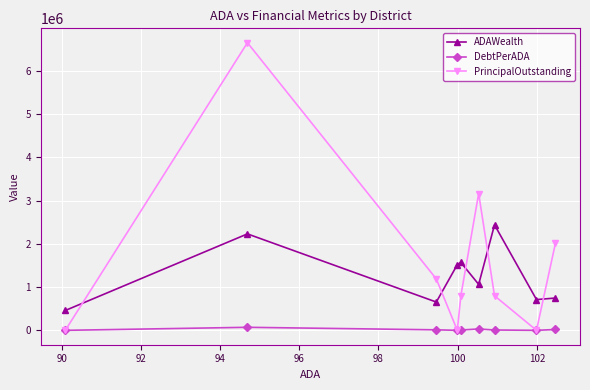

What are all the series names shown in the legend?

ADAWealth, DebtPerADA, PrincipalOutstanding